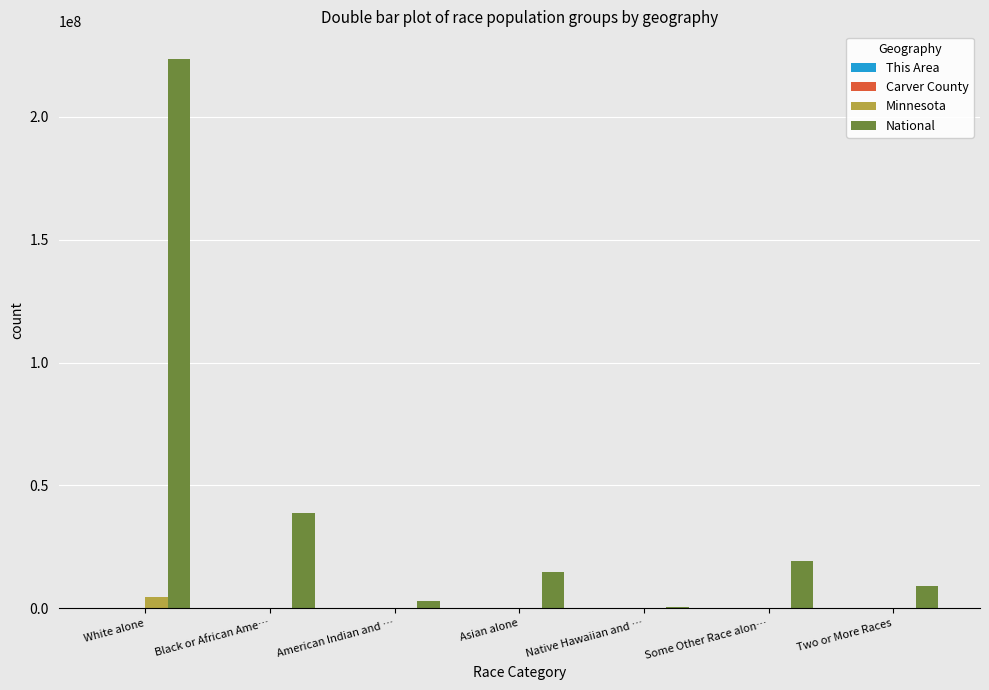

The value of National at Black or African Ame… is 25991098. True or false?

False